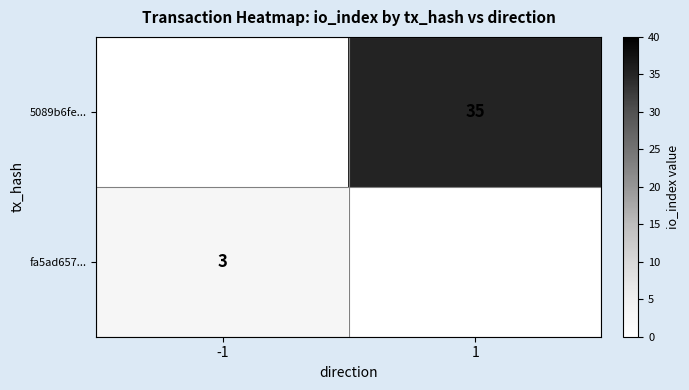

Is it true that fa5ad657... equals 3 at -1?

True